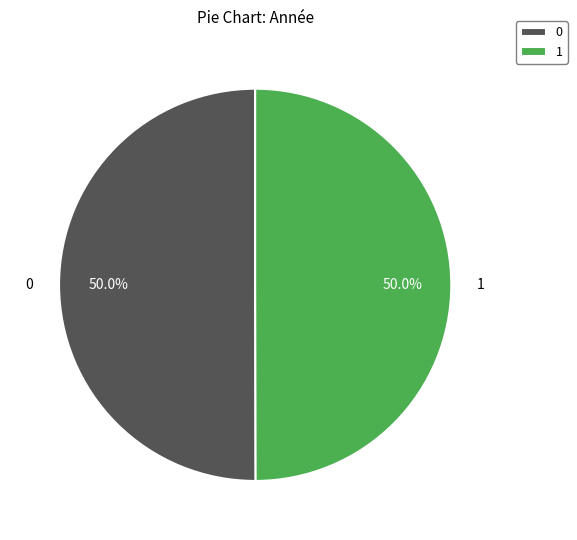

What is the total percentage of 0 and 1?

100.0%